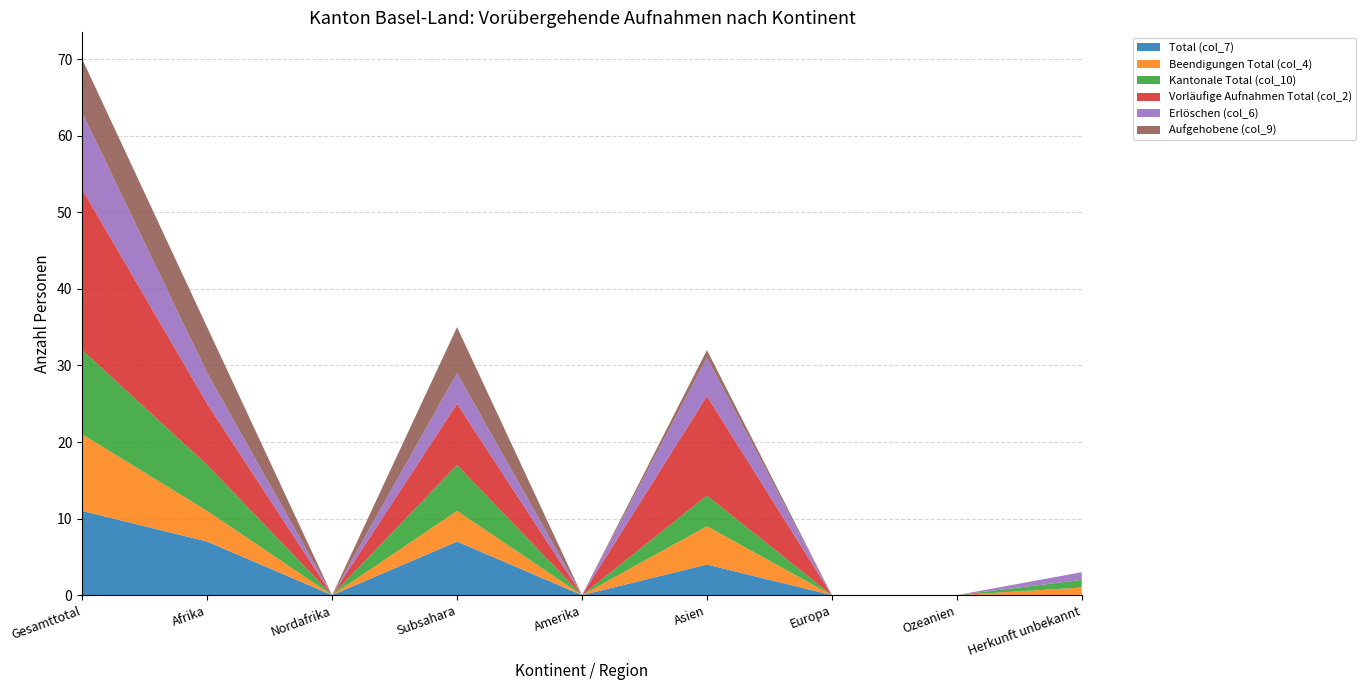

Reading left to right, list all the values displayed in this chart.

Total (col_7): Gesamttotal=11	Afrika=7	Nordafrika=0	Subsahara=7	Amerika=0	Asien=4	Europa=0	Ozeanien=0	Herkunft unbekannt=0
Beendigungen Total (col_4): Gesamttotal=10	Afrika=4	Nordafrika=0	Subsahara=4	Amerika=0	Asien=5	Europa=0	Ozeanien=0	Herkunft unbekannt=1
Kantonale Total (col_10): Gesamttotal=11	Afrika=6	Nordafrika=0	Subsahara=6	Amerika=0	Asien=4	Europa=0	Ozeanien=0	Herkunft unbekannt=1
Vorläufige Aufnahmen Total (col_2): Gesamttotal=21	Afrika=8	Nordafrika=0	Subsahara=8	Amerika=0	Asien=13	Europa=0	Ozeanien=0	Herkunft unbekannt=0
Erlöschen (col_6): Gesamttotal=10	Afrika=4	Nordafrika=0	Subsahara=4	Amerika=0	Asien=5	Europa=0	Ozeanien=0	Herkunft unbekannt=1
Aufgehobene (col_9): Gesamttotal=7	Afrika=6	Nordafrika=0	Subsahara=6	Amerika=0	Asien=1	Europa=0	Ozeanien=0	Herkunft unbekannt=0